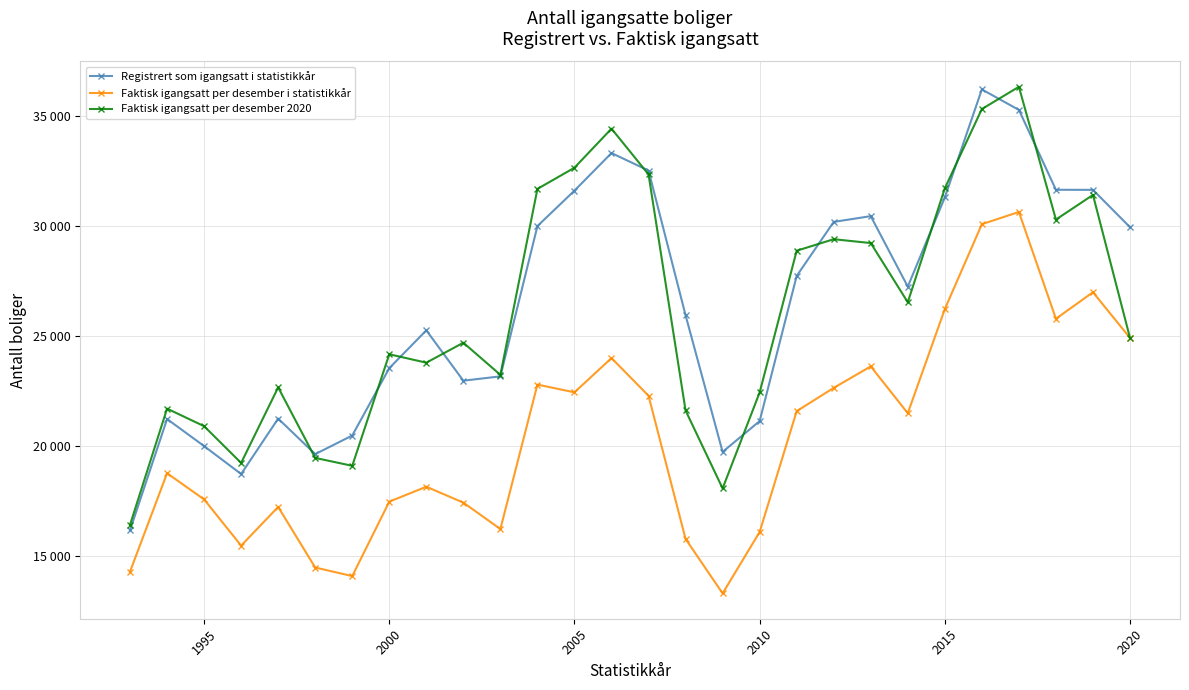

True or false: Faktisk igangsatt per desember 2020 and Faktisk igangsatt per desember i statistikkår cross at least once.

False